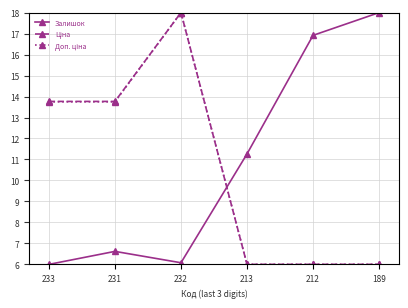

What is the difference between the Залишок values at 233 and 189?

12.0